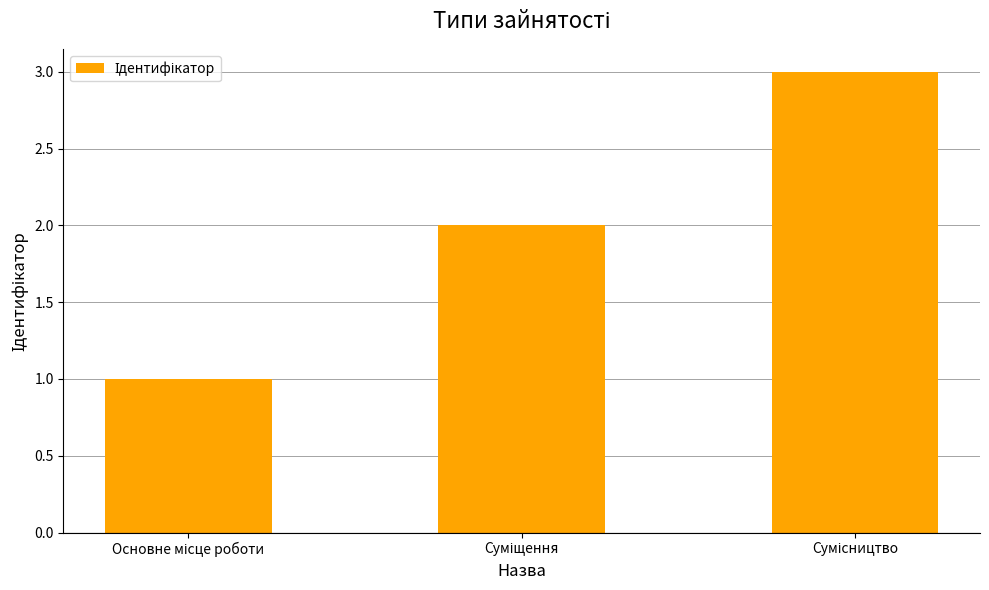

What is the sum of all values?

6